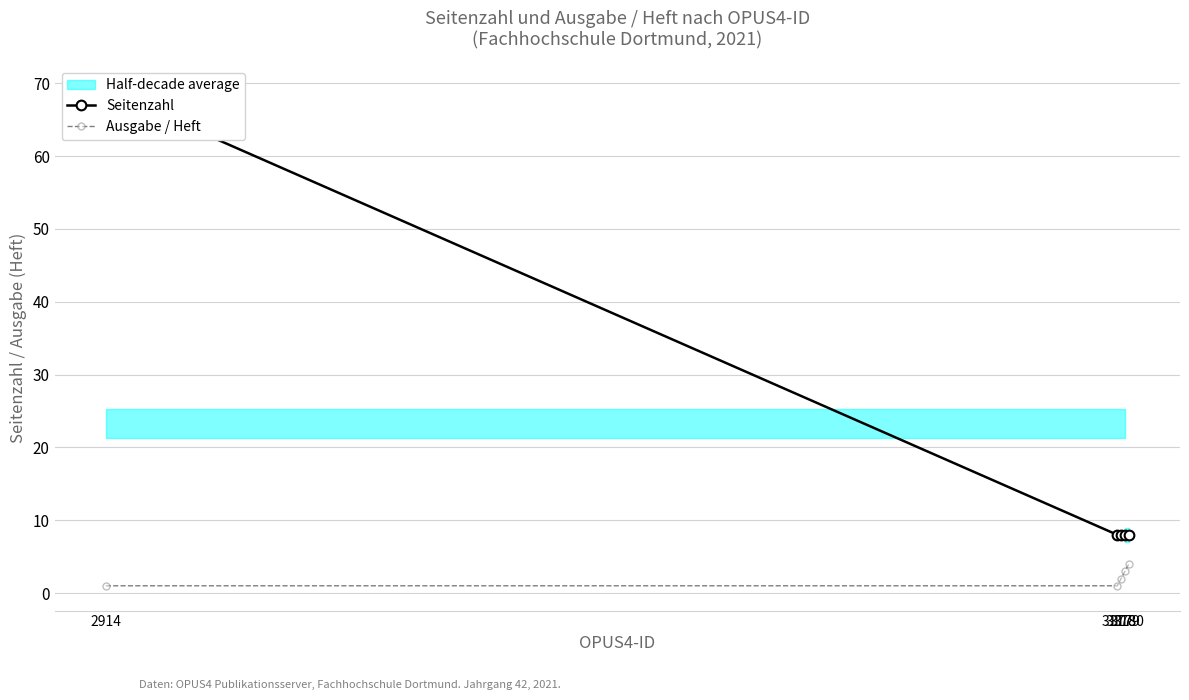

True or false: Seitenzahl and Ausgabe / Heft intersect in this chart.

False